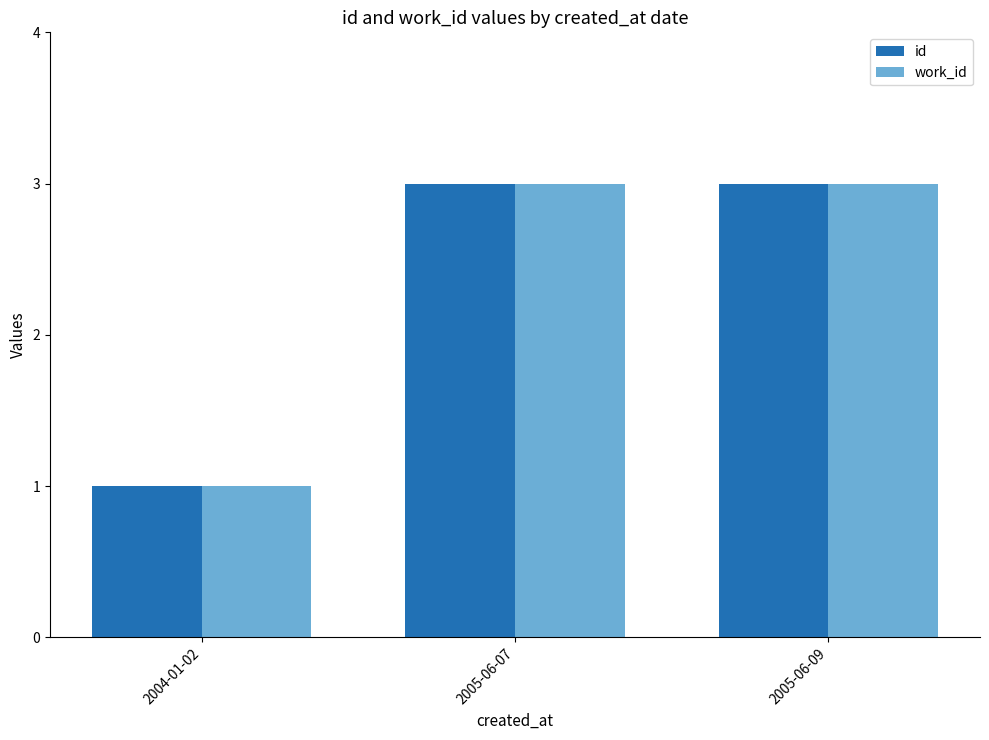

What is the average value of the id series?

2